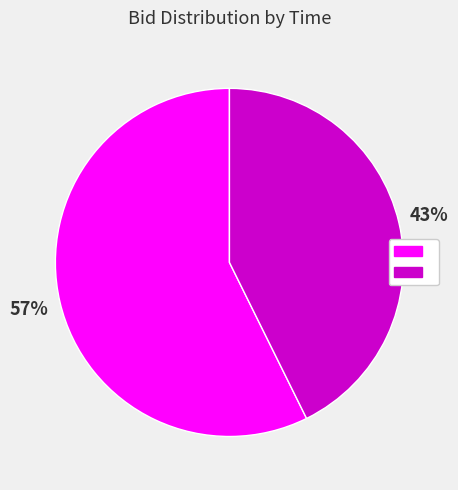

Does any single category account for the majority?

Yes